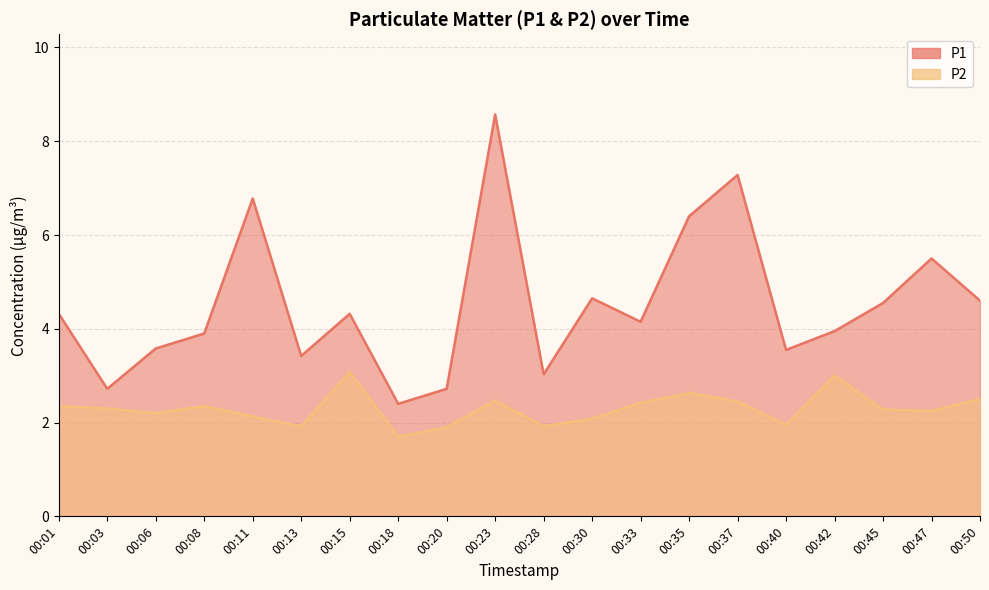

Reading left to right, transcribe all the data shown in this chart.

P1: 00:01=4.3	00:03=2.7	00:06=3.6	00:08=3.9	00:11=6.8	00:13=3.4	00:15=4.3	00:18=2.4	00:20=2.7	00:23=8.6	00:28=3.0	00:30=4.7	00:33=4.2	00:35=6.4	00:37=7.3	00:40=3.5	00:42=4.0	00:45=4.5	00:47=5.5	00:50=4.6
P2: 00:01=2.4	00:03=2.3	00:06=2.2	00:08=2.4	00:11=2.1	00:13=1.9	00:15=3.1	00:18=1.7	00:20=1.9	00:23=2.5	00:28=1.9	00:30=2.1	00:33=2.4	00:35=2.6	00:37=2.5	00:40=1.9	00:42=3.0	00:45=2.3	00:47=2.2	00:50=2.5